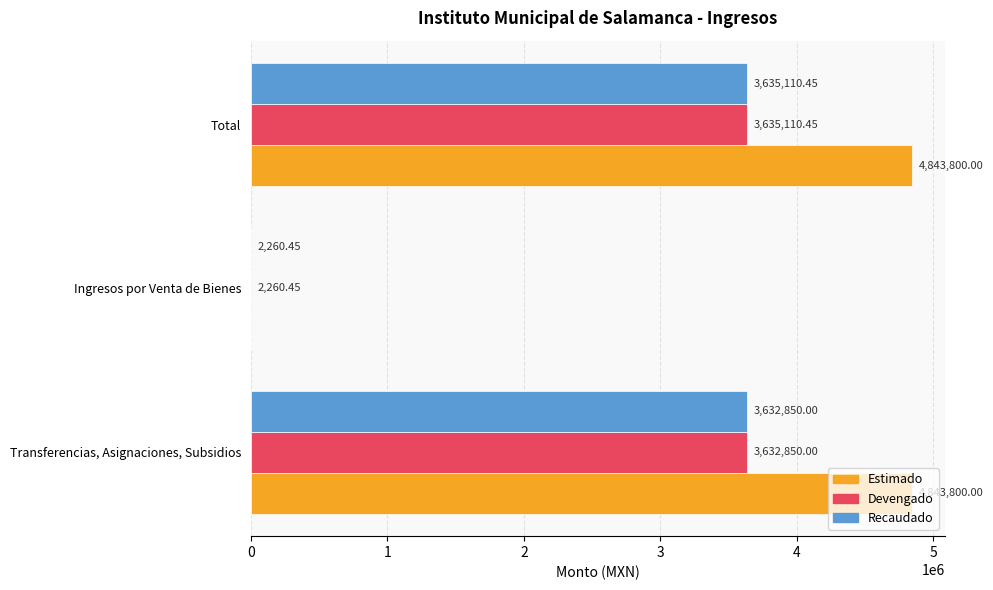

Which category has the highest value in the Devengado series?

Total